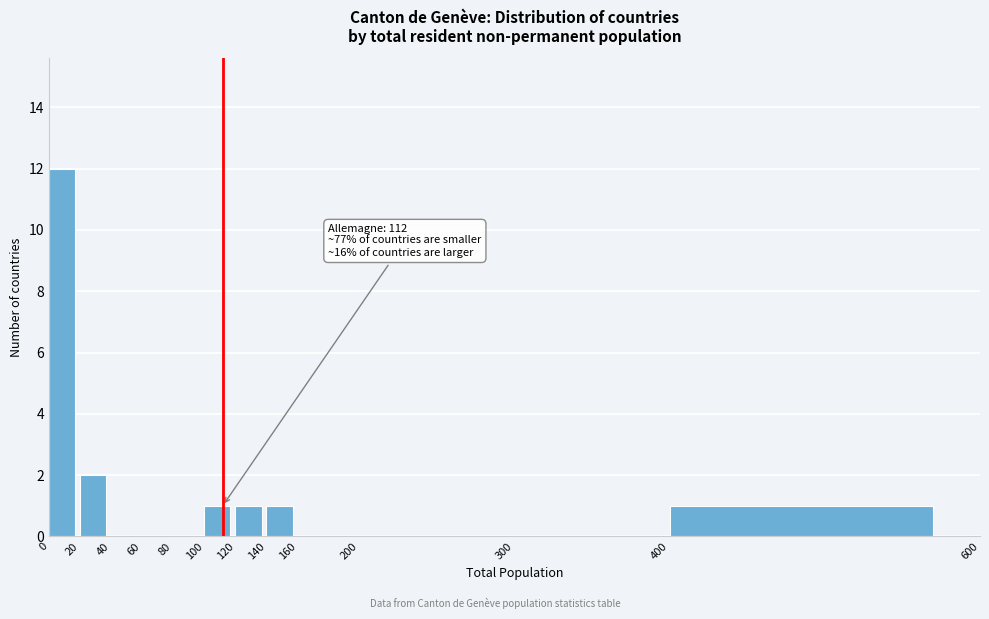

Which range on the x-axis has the tallest bar?

0 to 20